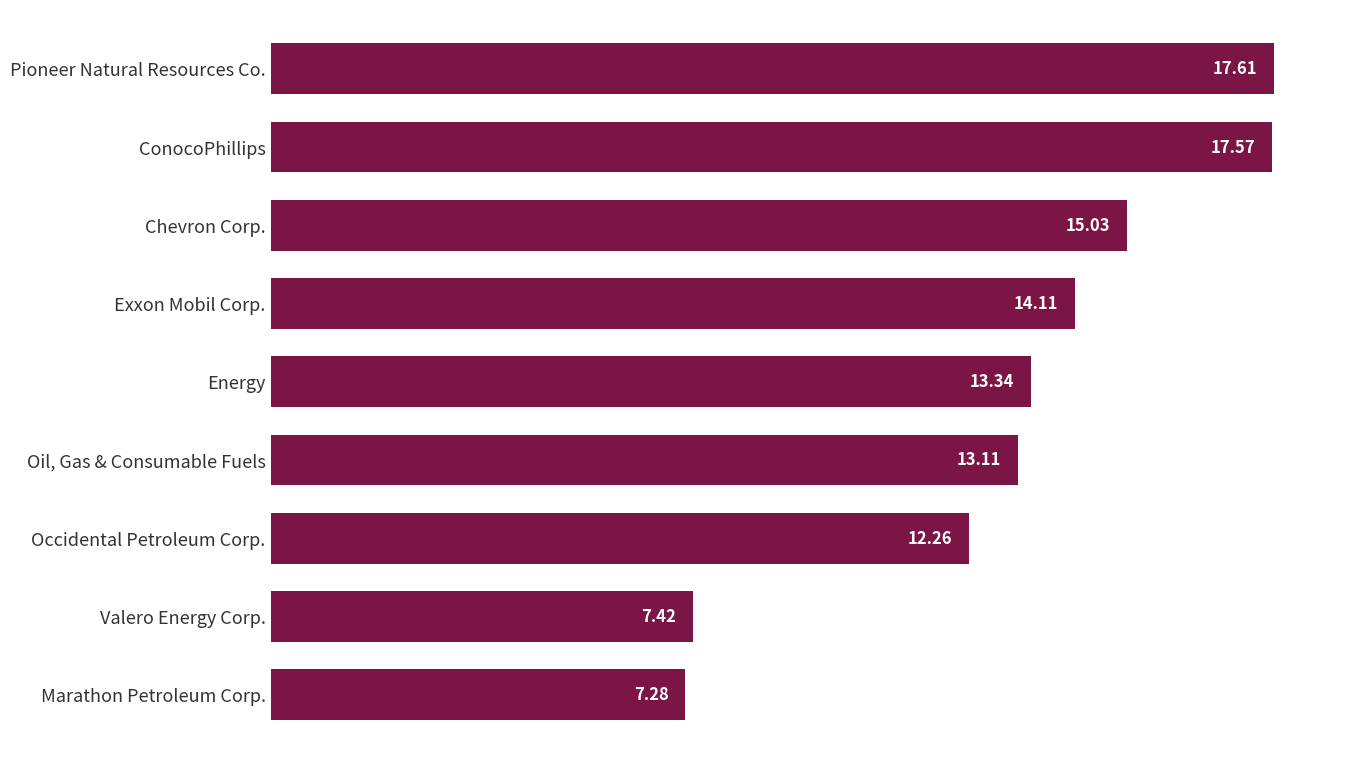

What is the change in value from Exxon Mobil Corp. to Pioneer Natural Resources Co.?

+3.5